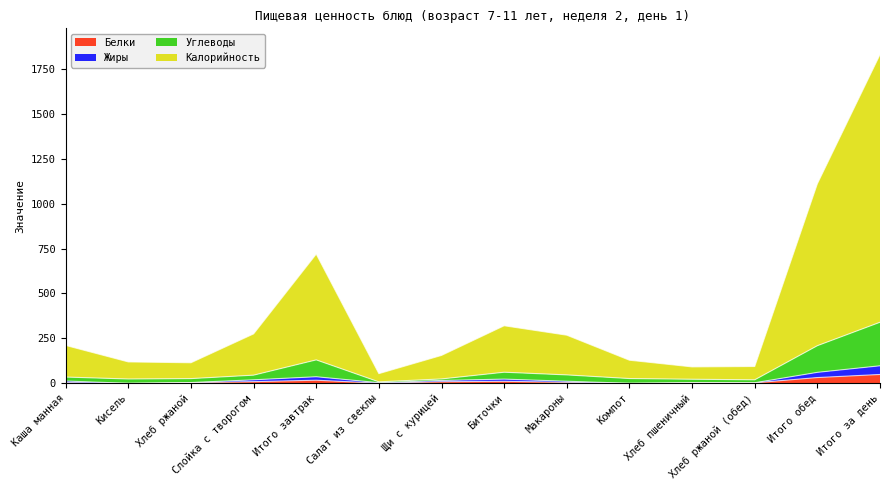

At which category does Белки reach its first local peak?

Итого завтрак